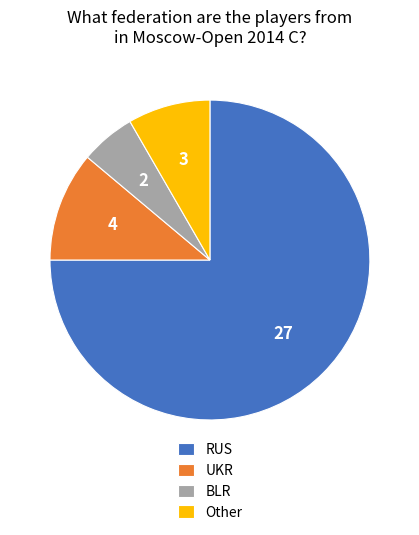

Combined, do RUS and Other account for over 50%?

Yes